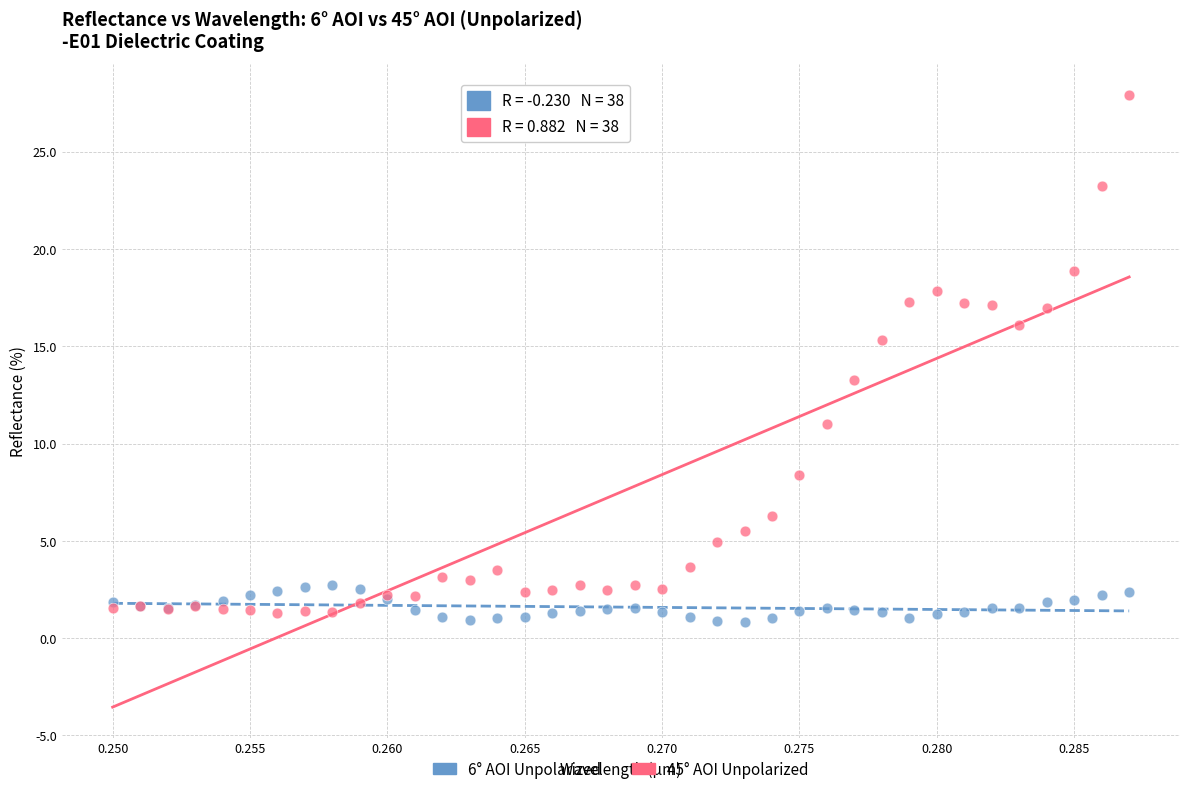

What are all the series names shown in the legend?

6° AOI Unpolarized, 45° AOI Unpolarized